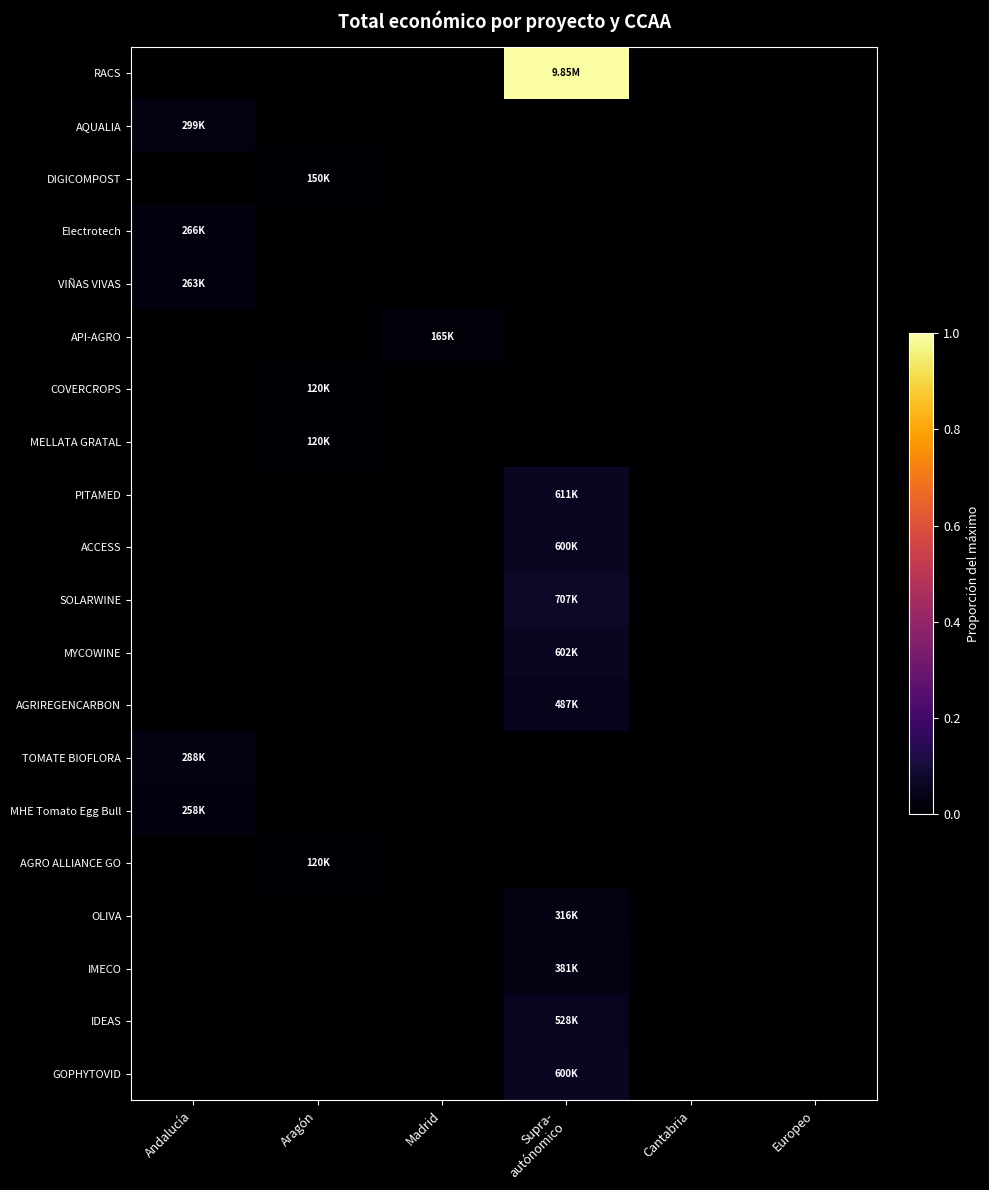

Which has a higher value, Aragón or Supra-
autónomico?

Supra-
autónomico